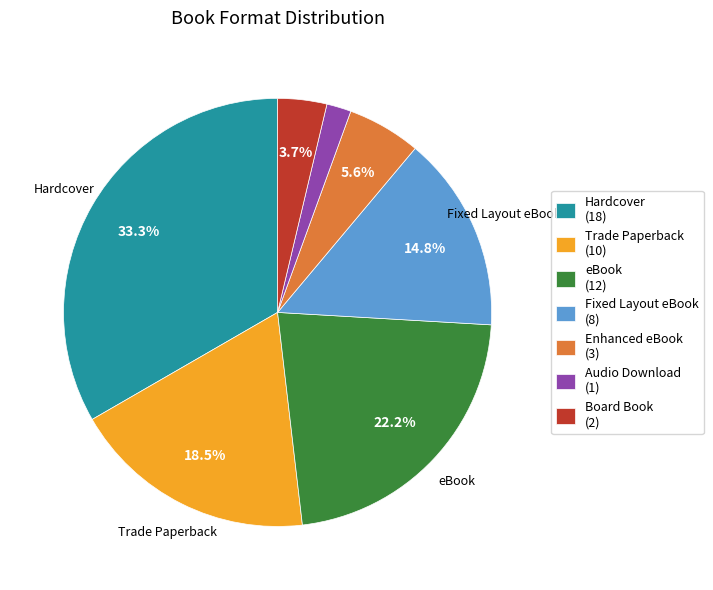

How many slices are in this pie chart?

7